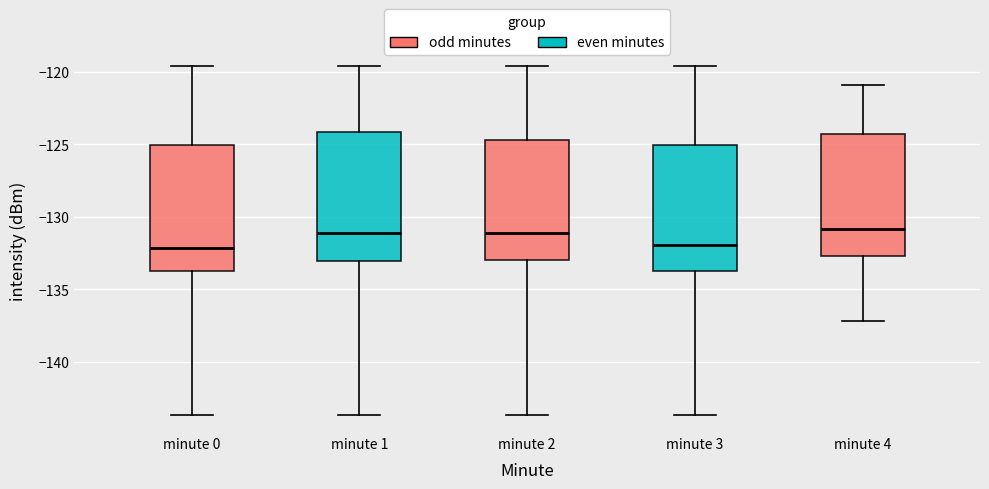

Reading left to right, read every box against the y-axis: the position of its median line, the range the box covers, and the ends of its whiskers. The values are not printed on the chart, so give them approximately, as read against the axis.

minute 0: median -132.0, box -133.5 to -125.0, whiskers -143.5 to -119.5
minute 1: median -131.0, box -133.0 to -124.0, whiskers -143.5 to -119.5
minute 2: median -131.0, box -133.0 to -124.5, whiskers -143.5 to -119.5
minute 3: median -132.0, box -133.5 to -125.0, whiskers -143.5 to -119.5
minute 4: median -131.0, box -132.5 to -124.5, whiskers -137.0 to -121.0